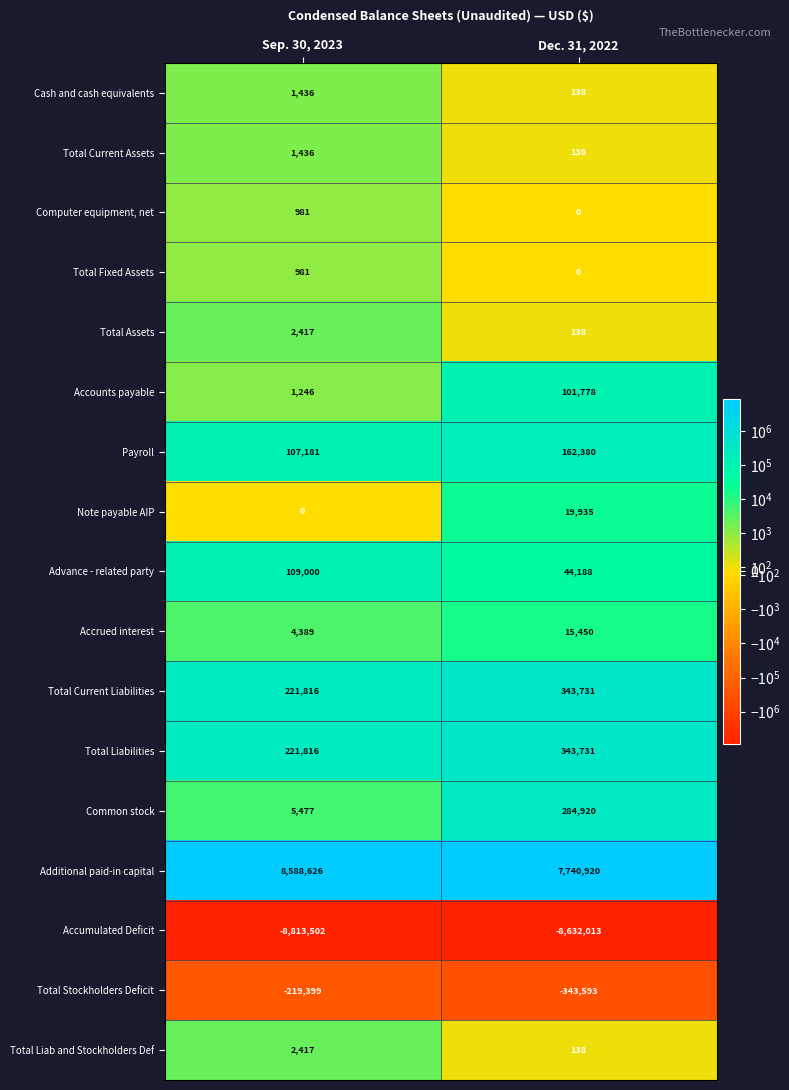

Which series has the largest range (max minus min)?

Additional paid-in capital